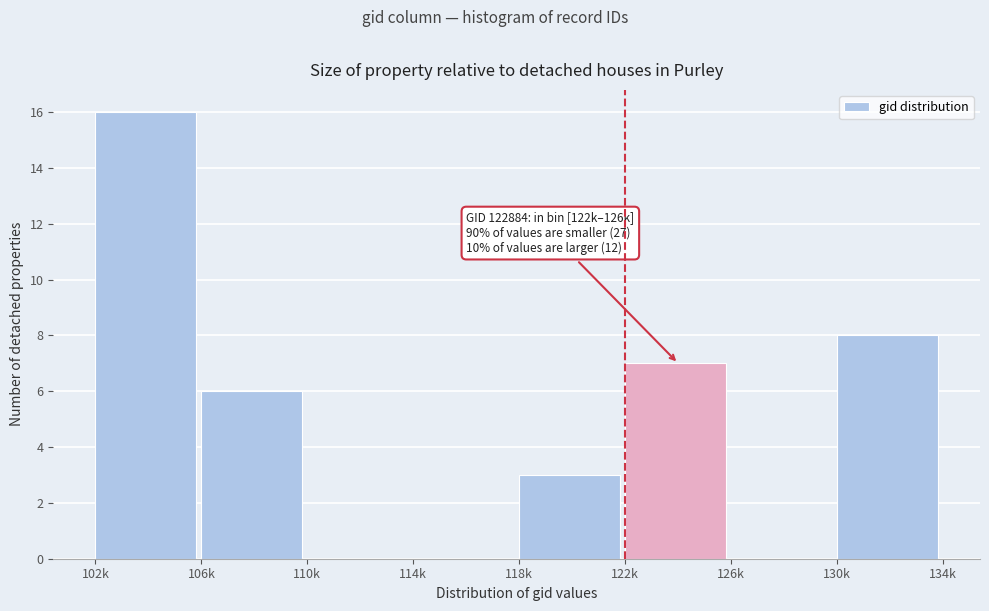

Reading left to right, list all the values displayed in this chart.

102k=16	106k=6	110k=0	114k=0	118k=3	122k=7	126k=0	130k=8